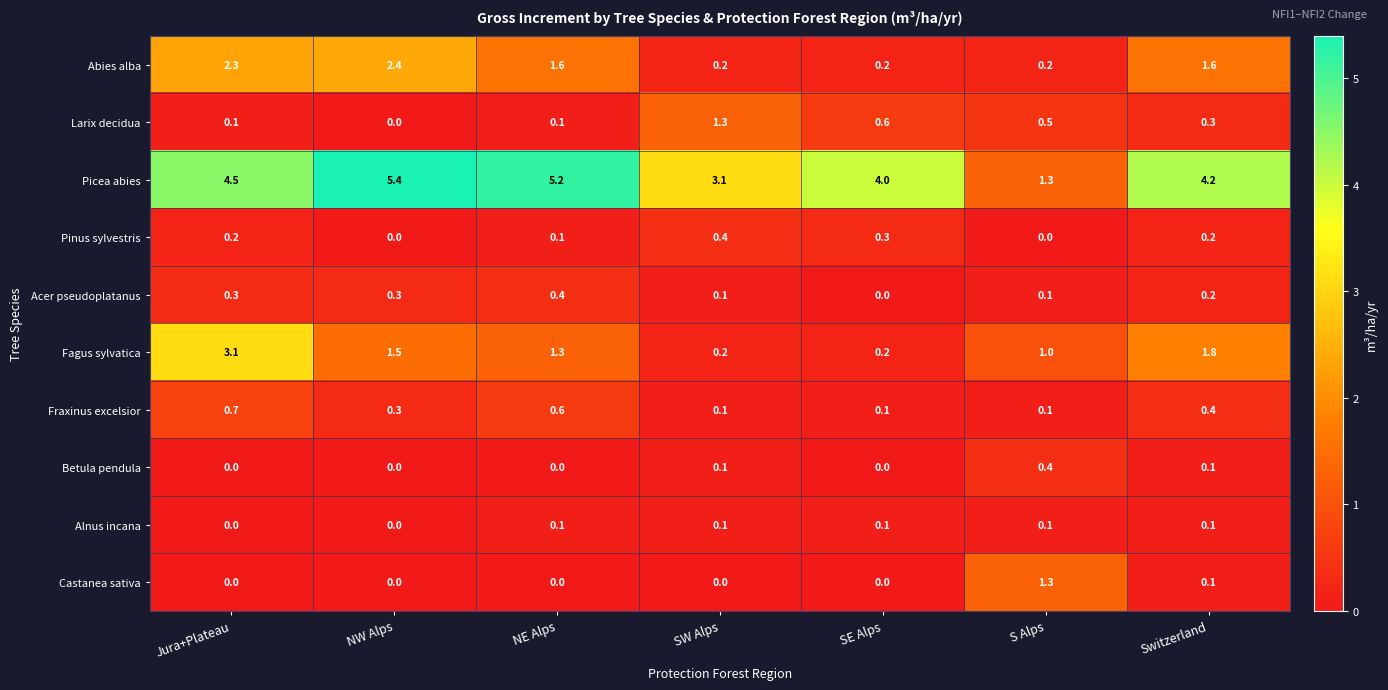

What is the sum of all Betula pendula values?

0.6